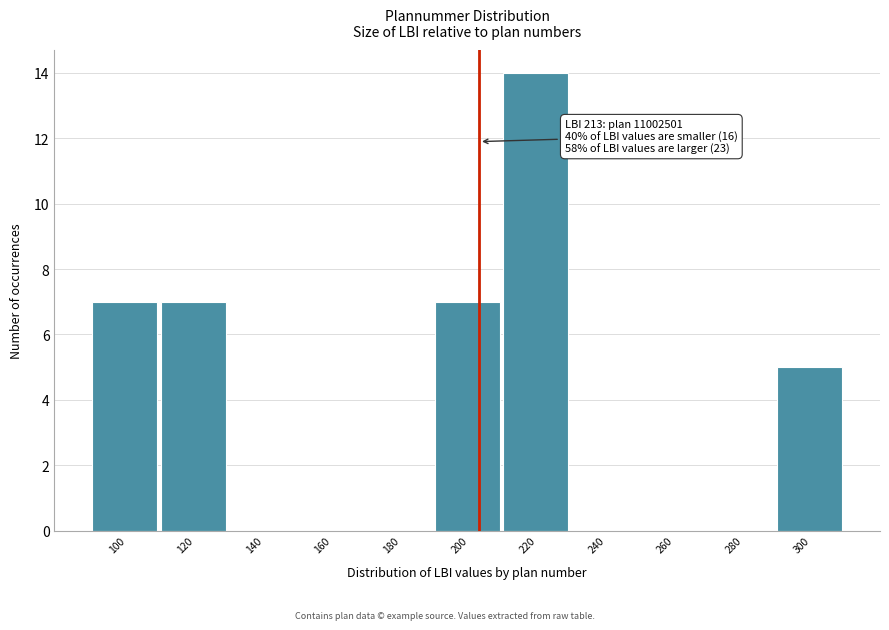

Reading left to right, transcribe all the data shown in this chart.

100=7	120=7	140=0	160=0	180=0	200=7	220=14	240=0	260=0	280=0	300=5